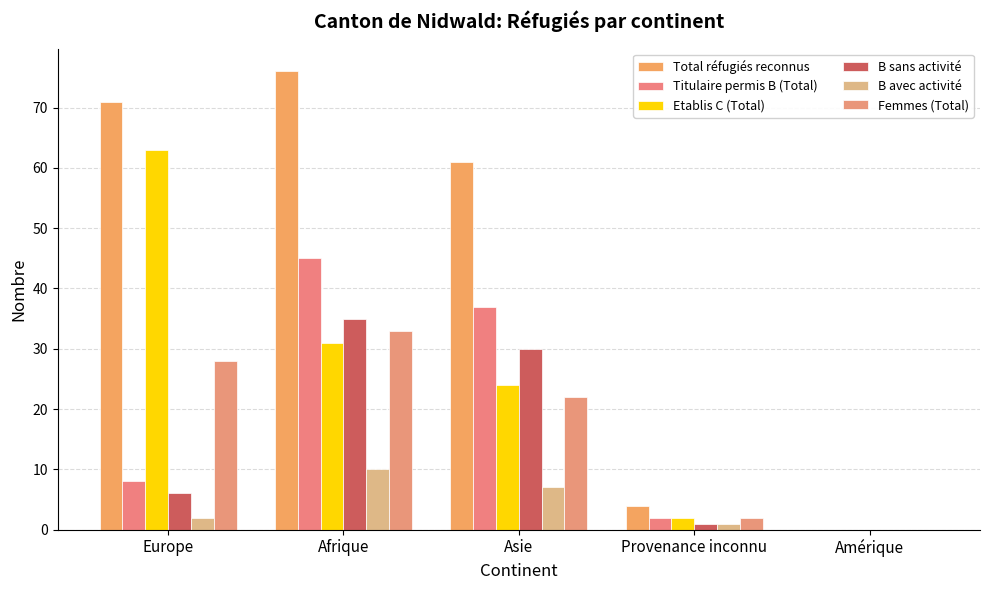

Reading left to right, what are all the values shown in this chart?

Total réfugiés reconnus: Europe=71	Afrique=76	Asie=61	Provenance inconnu=4	Amérique=0
Titulaire permis B (Total): Europe=8	Afrique=45	Asie=37	Provenance inconnu=2	Amérique=0
Etablis C (Total): Europe=63	Afrique=31	Asie=24	Provenance inconnu=2	Amérique=0
B sans activité: Europe=6	Afrique=35	Asie=30	Provenance inconnu=1	Amérique=0
B avec activité: Europe=2	Afrique=10	Asie=7	Provenance inconnu=1	Amérique=0
Femmes (Total): Europe=28	Afrique=33	Asie=22	Provenance inconnu=2	Amérique=0